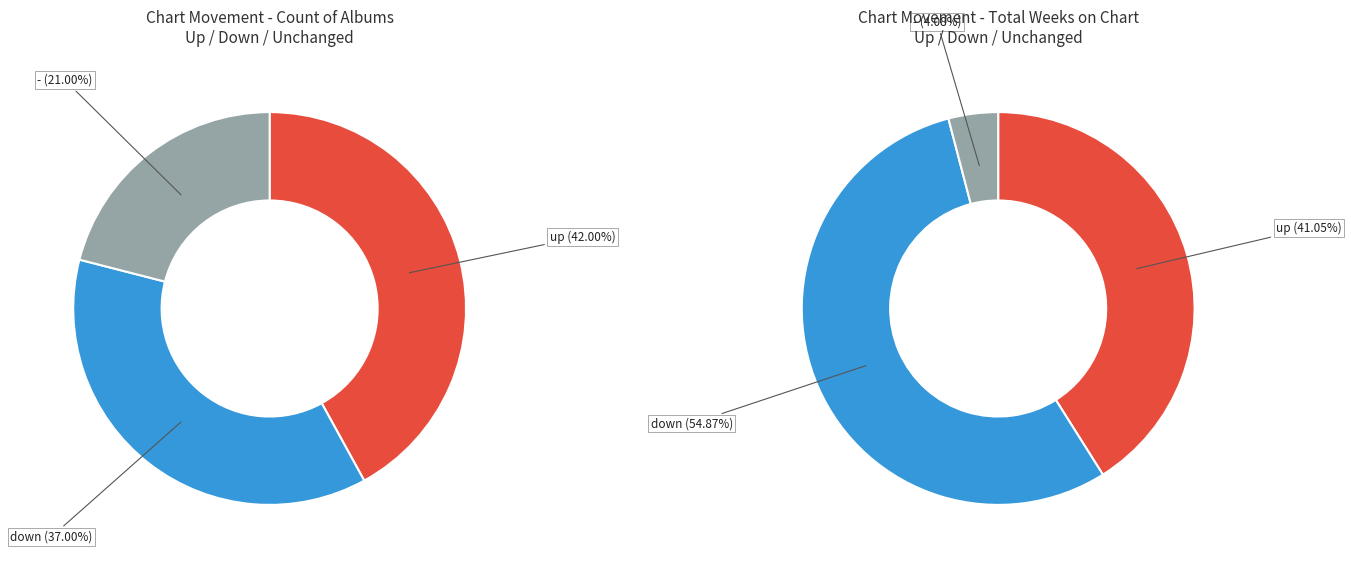

What percentage do up and - together represent?

63.0%